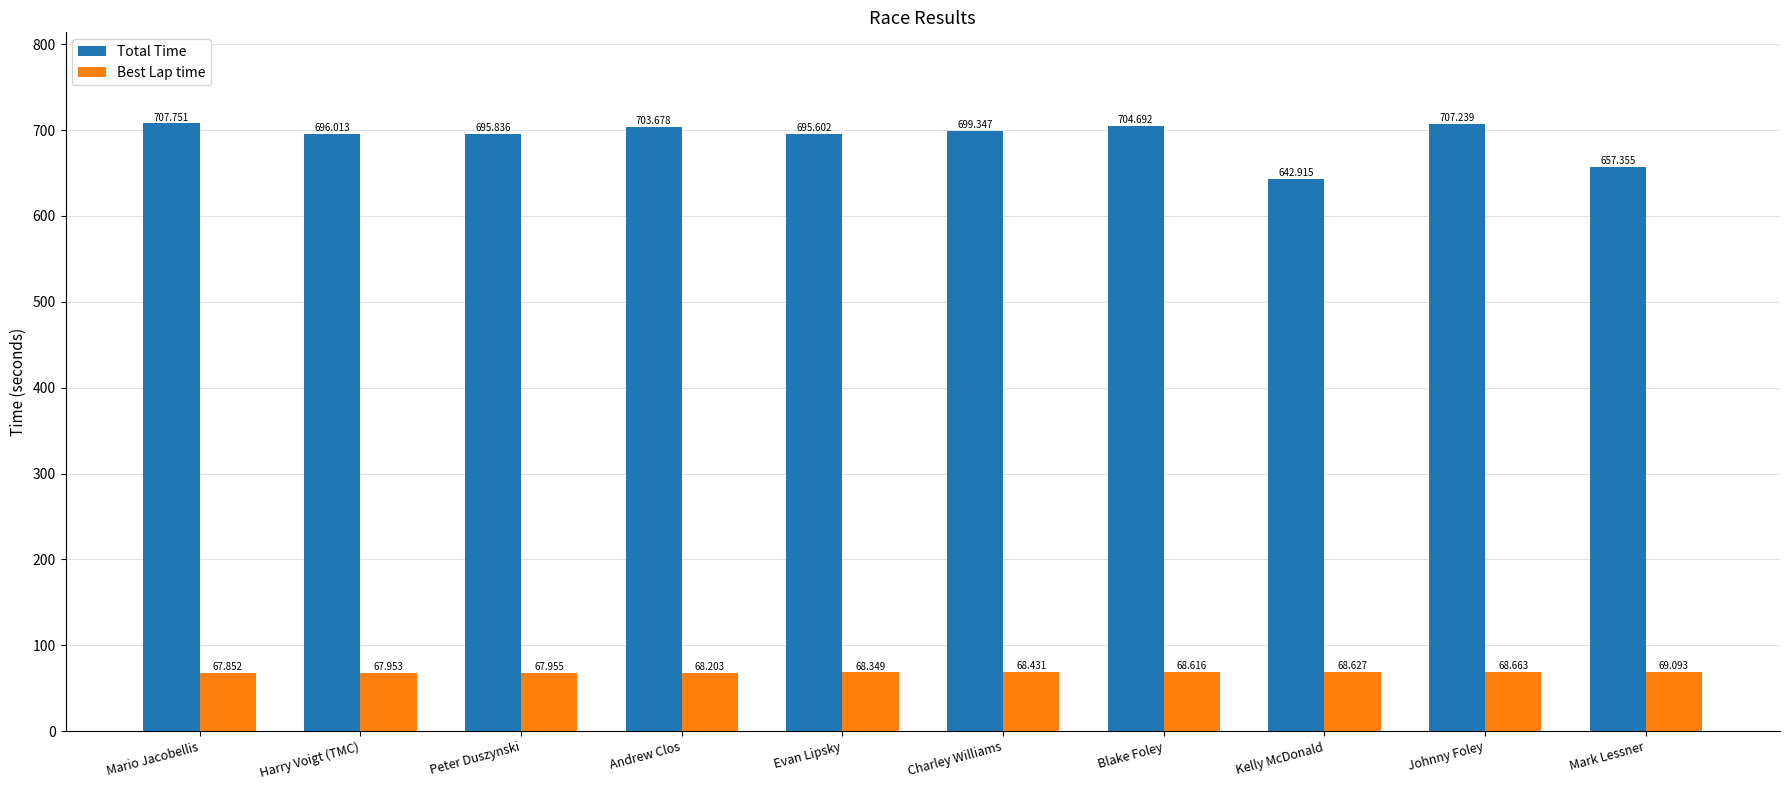

Rank the series by their average value, from lowest to highest.

Best Lap time, Total Time